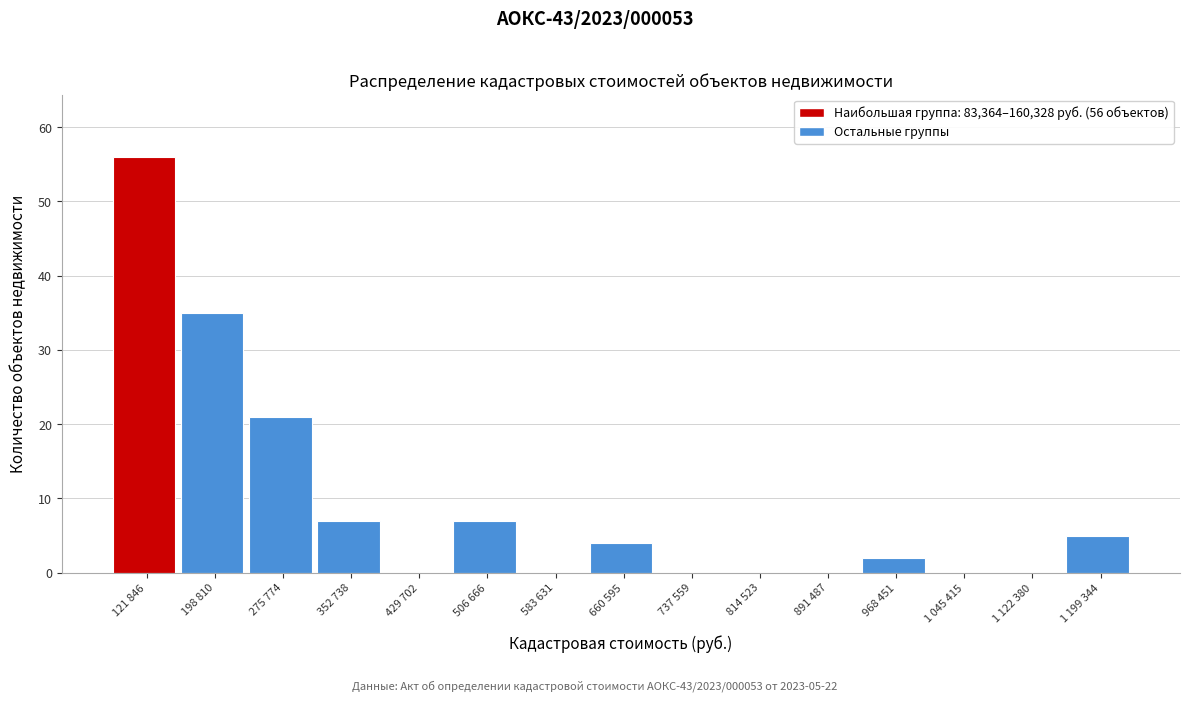

Reading left to right, list all the values displayed in this chart.

121 846=56	198 810=35	275 774=21	352 738=7	429 702=0	506 666=7	583 631=0	660 595=4	737 559=0	814 523=0	891 487=0	968 451=2	1 045 415=0	1 122 380=0	1 199 344=5